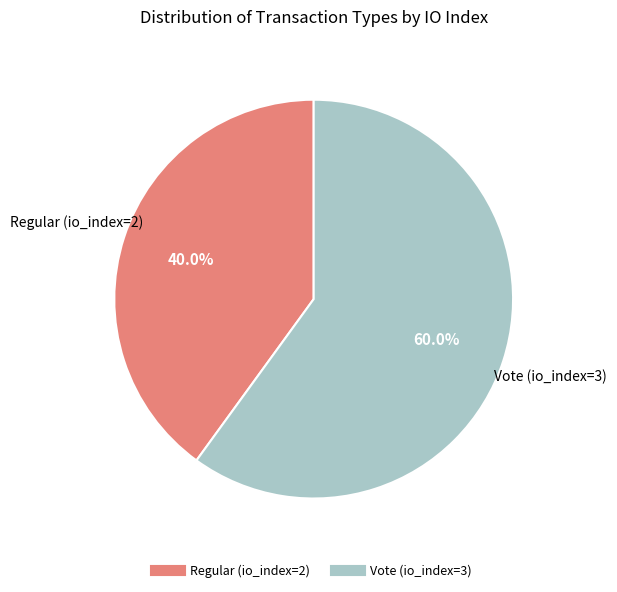

Approximately how many times larger is the value at Vote (io_index=3) compared to Regular (io_index=2)?

1.5